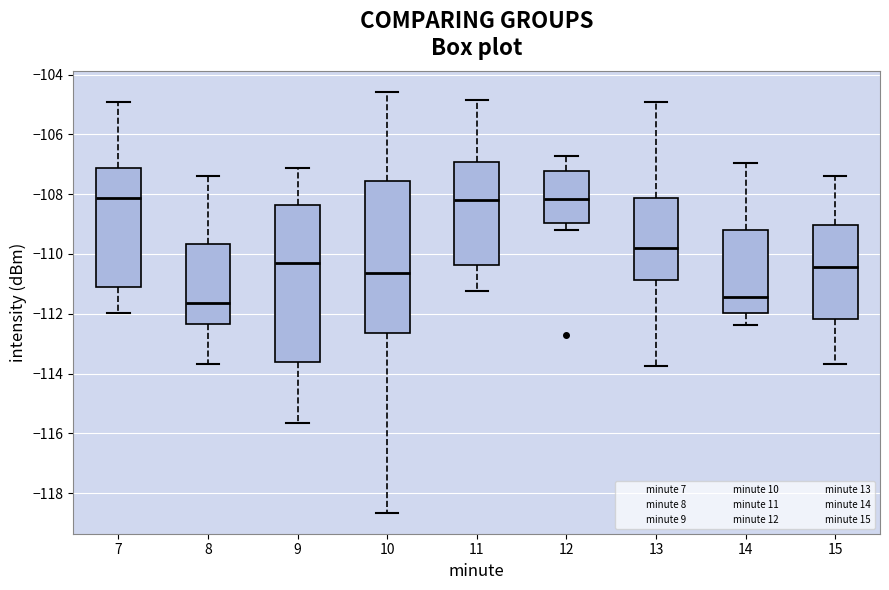

Reading left to right, transcribe this box plot: for each box, give where its median line is, the range the box spans, and where its two whiskers end, as read against the y-axis. The values are not printed on the chart, so give them approximately, as read against the axis.

7: median -108.2, box -111.2 to -107.2, whiskers -112.0 to -105.0
8: median -111.6, box -112.4 to -109.6, whiskers -113.6 to -107.4
9: median -110.4, box -113.6 to -108.4, whiskers -115.6 to -107.2
10: median -110.6, box -112.6 to -107.6, whiskers -118.6 to -104.6
11: median -108.2, box -110.4 to -107.0, whiskers -111.2 to -104.8
12: median -108.2, box -109.0 to -107.2, whiskers -109.2 to -106.8
13: median -109.8, box -110.8 to -108.2, whiskers -113.8 to -105.0
14: median -111.4, box -112.0 to -109.2, whiskers -112.4 to -107.0
15: median -110.4, box -112.2 to -109.0, whiskers -113.6 to -107.4